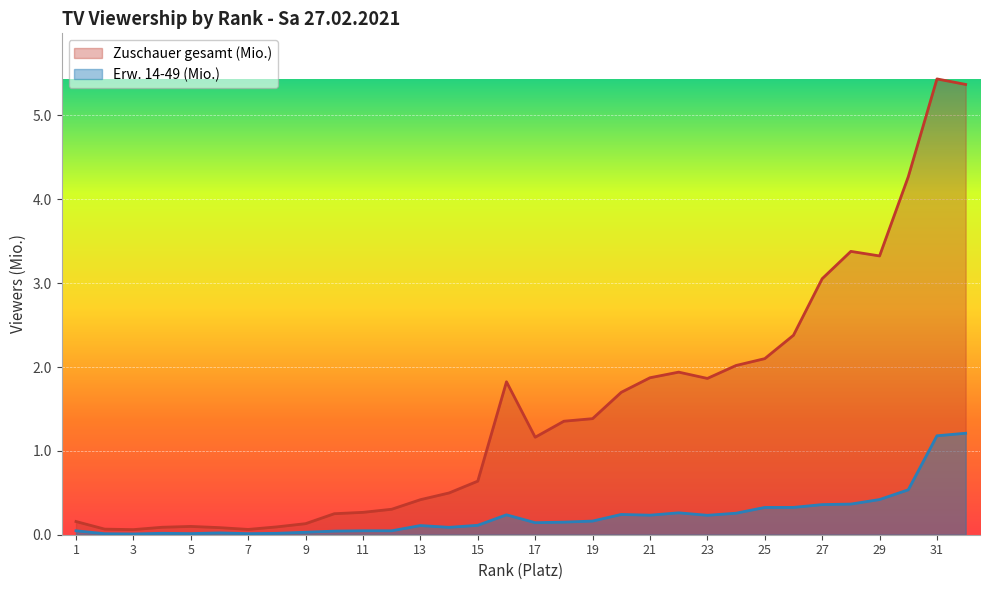

Does the chart display data point markers on the line(s)?

No